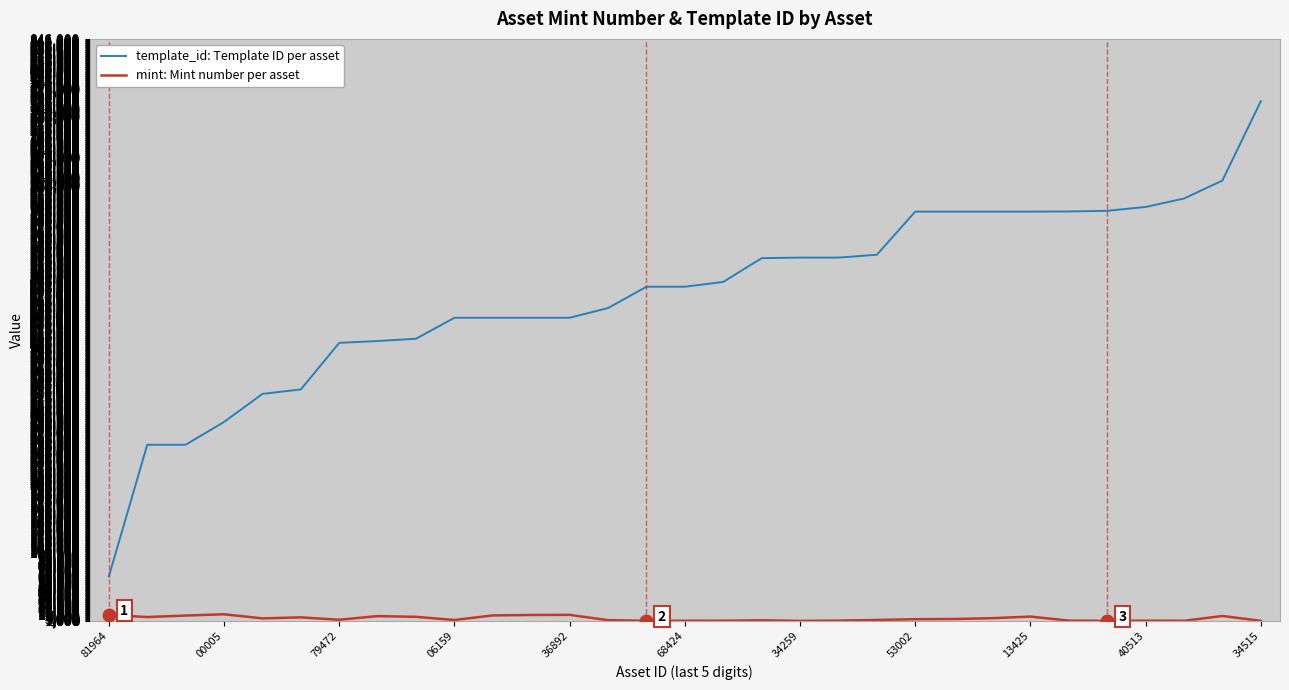

Which series has the largest total across all categories?

template_id: Template ID per asset